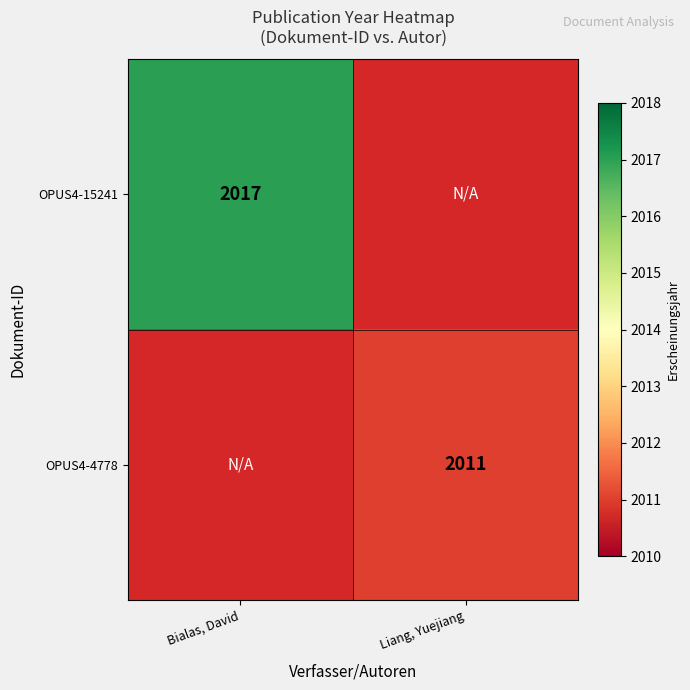

Is it true that OPUS4-15241 equals 462 at Bialas, David?

False